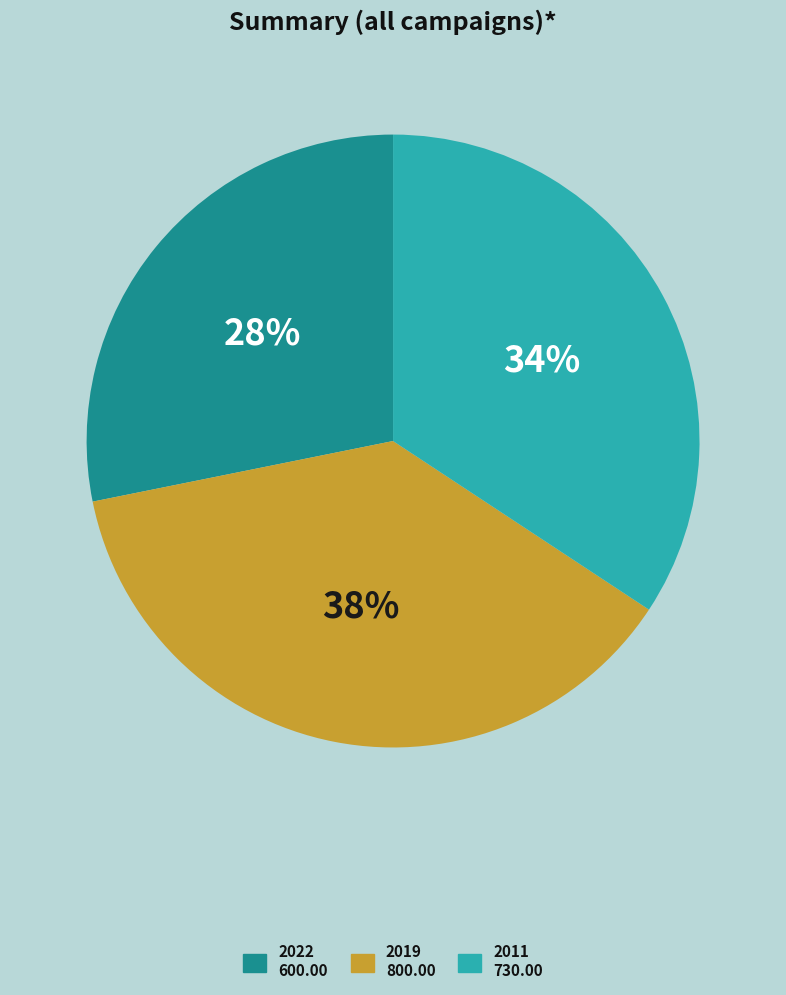

Approximately how many times larger is the value at 2011 compared to 2019?

0.9